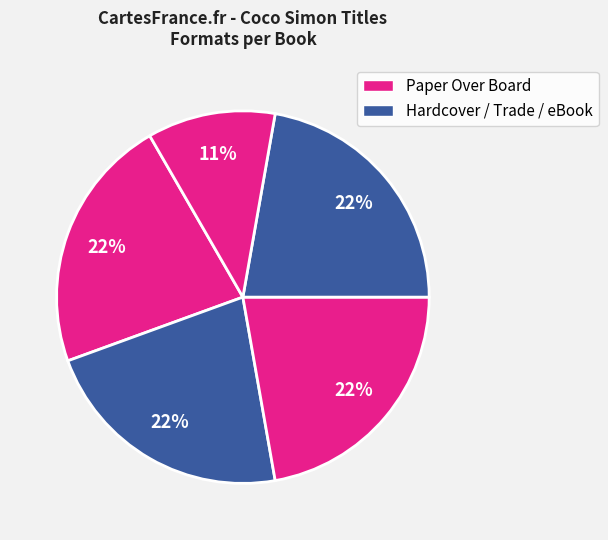

How many slices are in this pie chart?

5